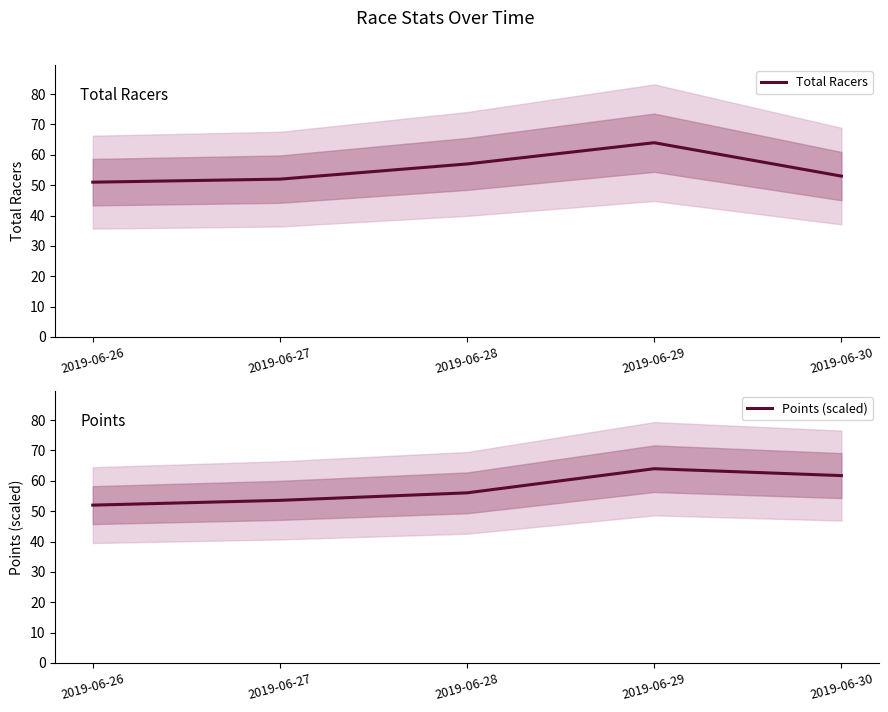

What is the greatest value displayed?

64.0